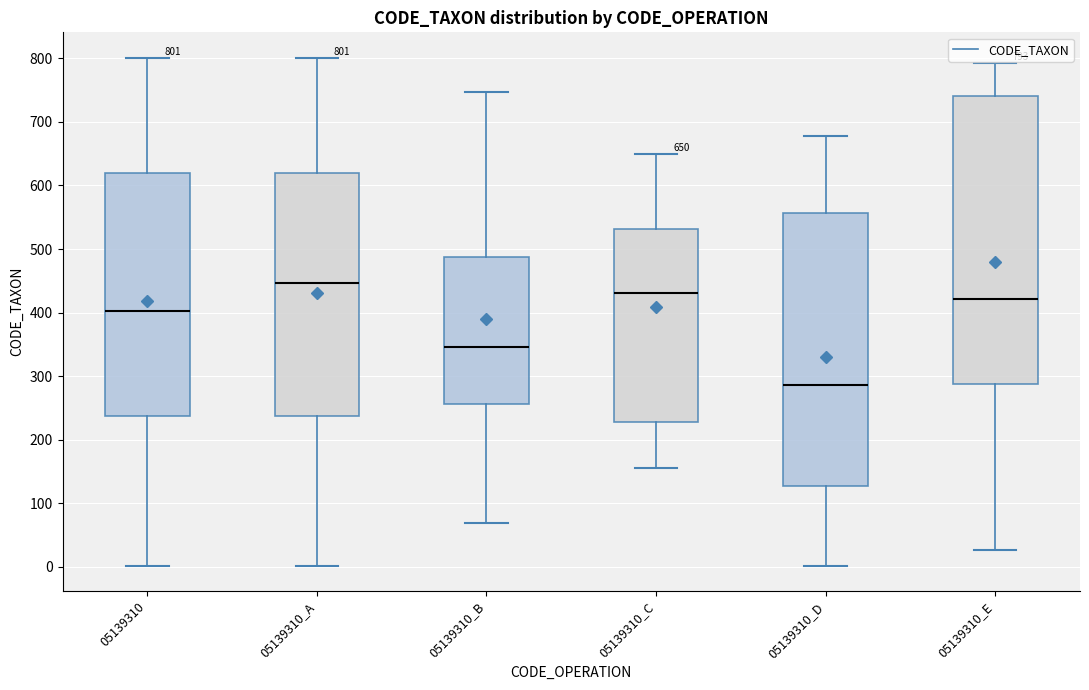

Which box has the highest median line?

05139310_A